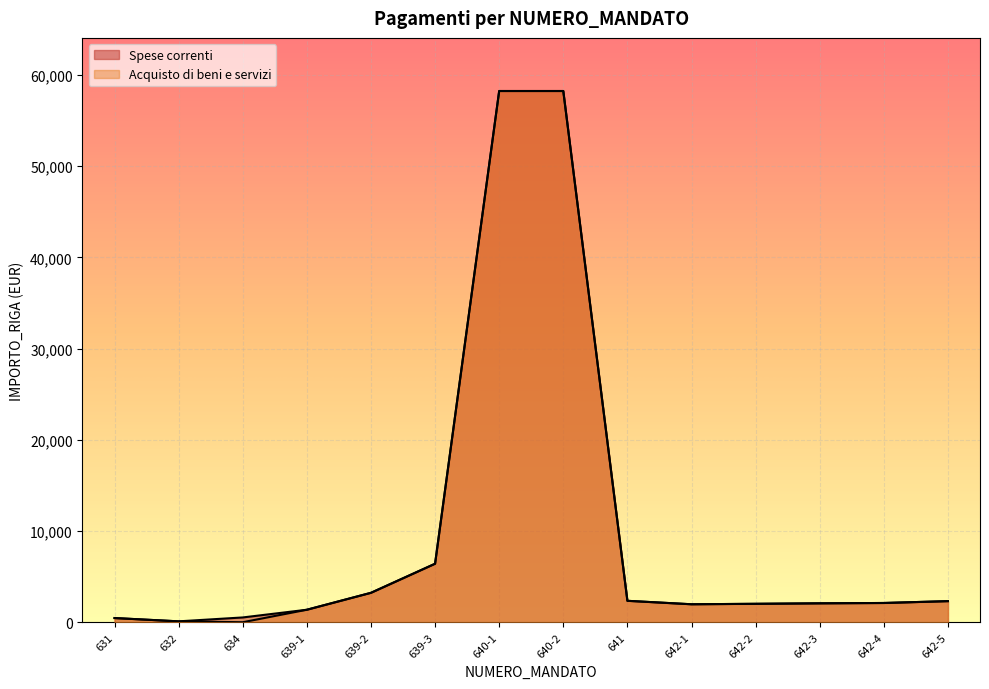

Which has a higher value, 642-2 or 639-1?

642-2